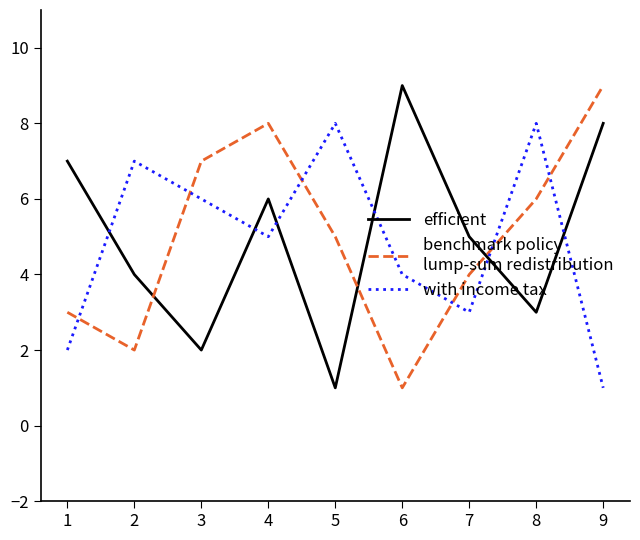

At which category is the sum across all series the highest?

4